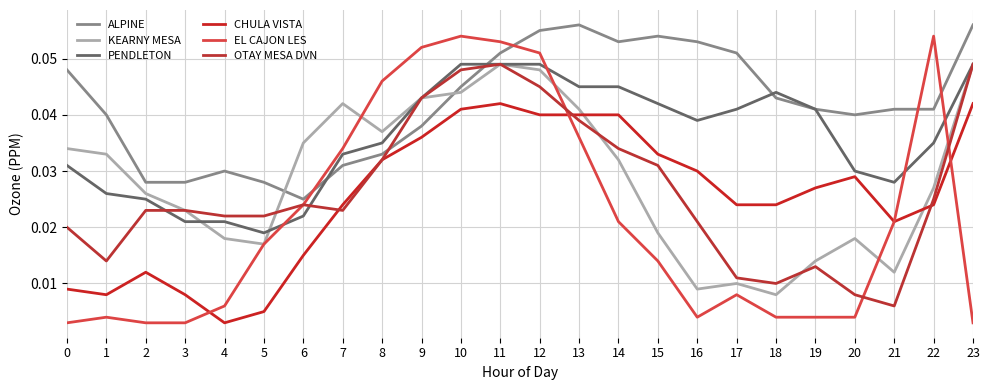

How many KEARNY MESA values are between 0 and 1?

24